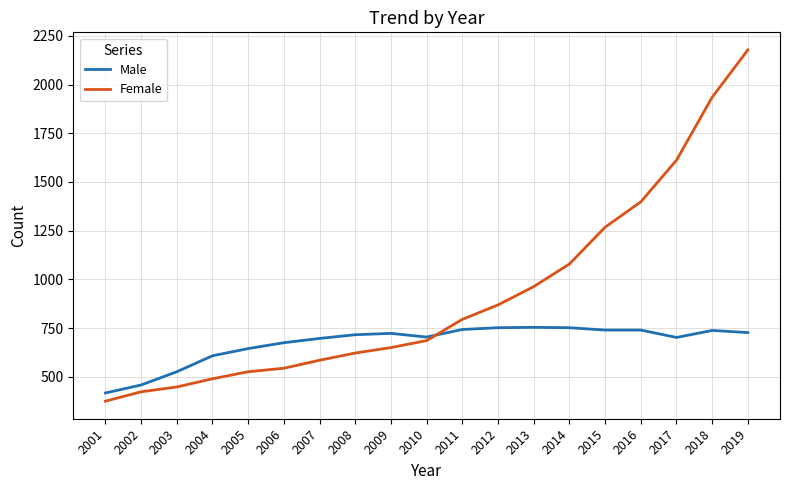

What is the difference between the highest and lowest values at 2001?

42